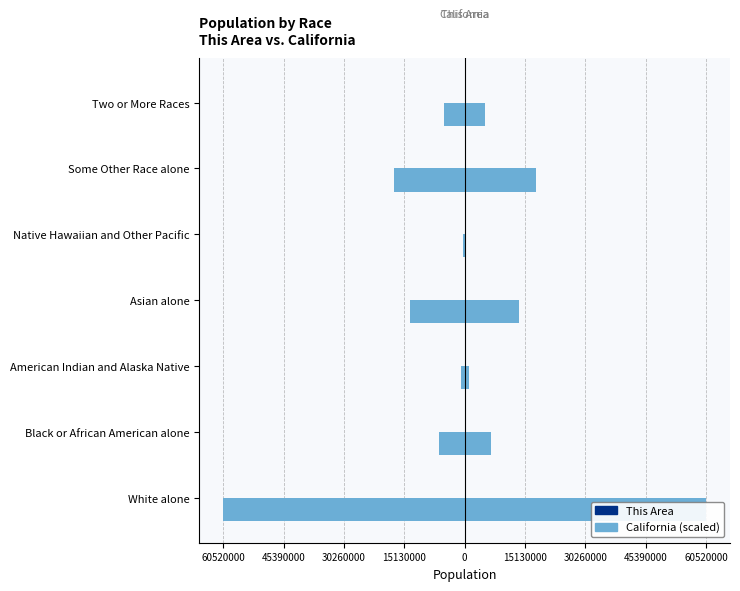

What is the minimum value shown in the chart?

-60520000.0